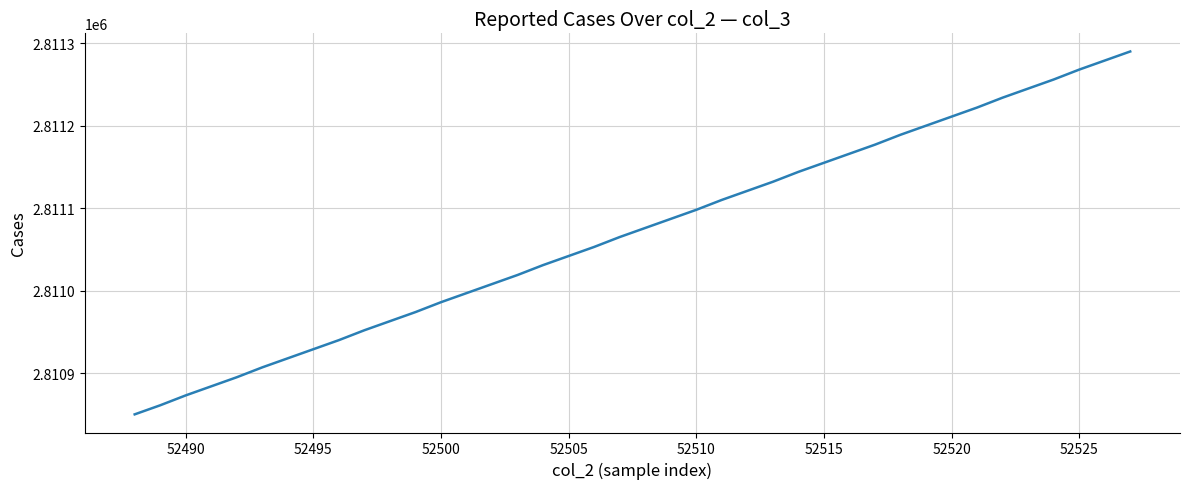

What is the smallest value displayed?

2810850